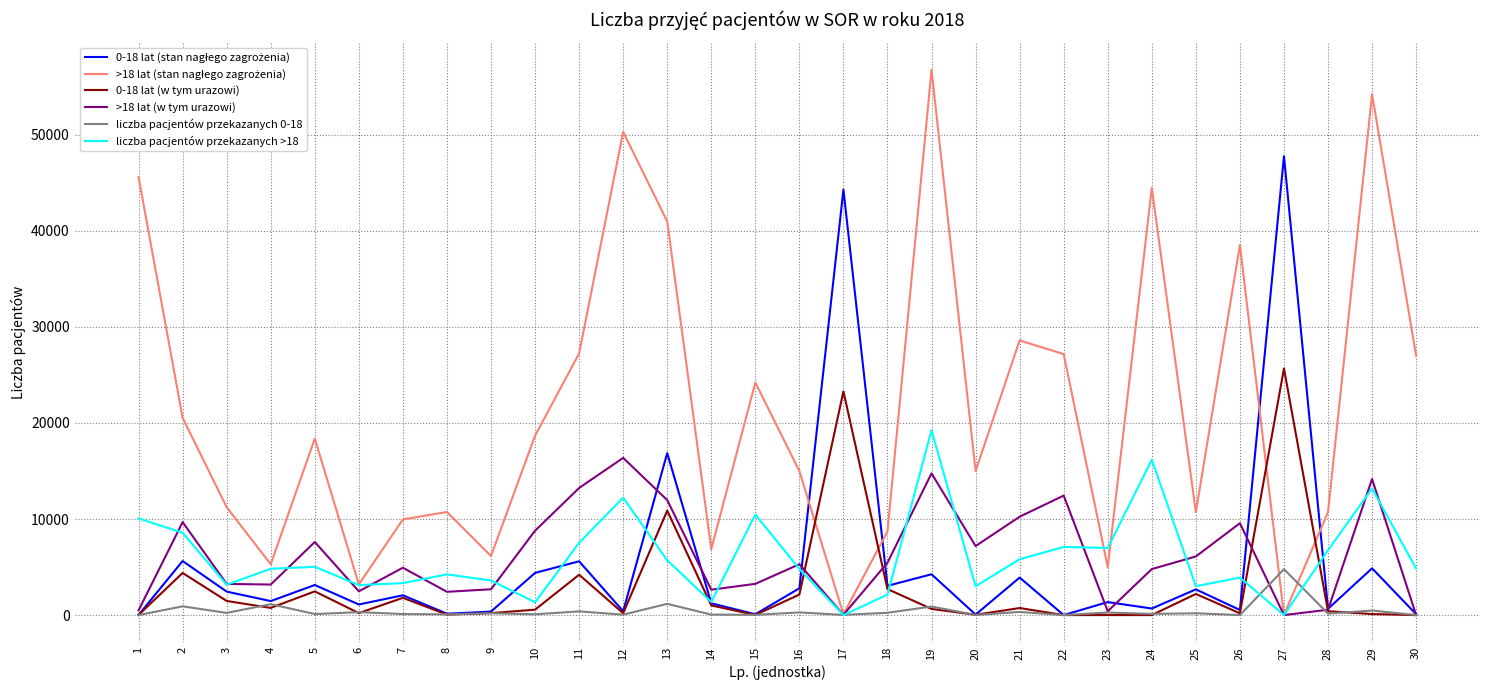

At which category is the sum across all series the highest?

19